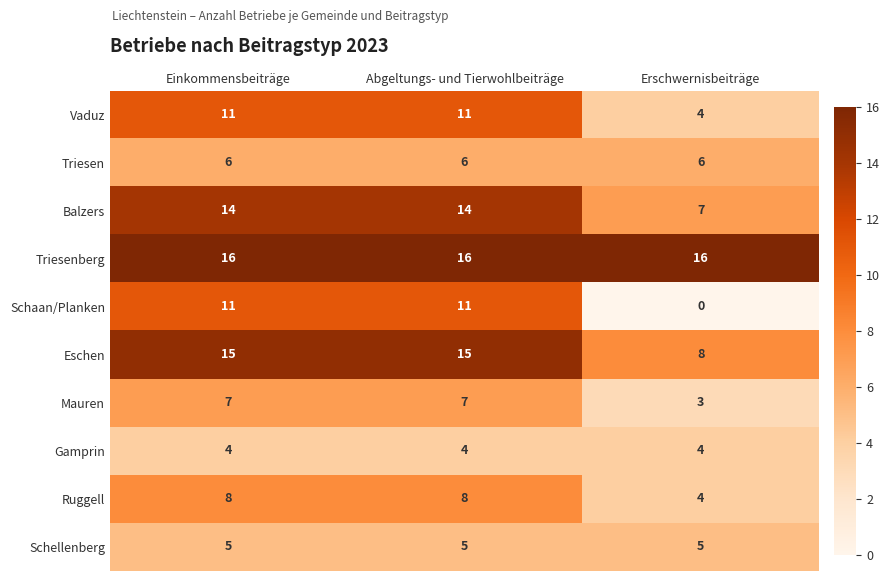

Is the value of Eschen at Erschwernisbeiträge greater than the value of Triesenberg at Einkommensbeiträge?

No